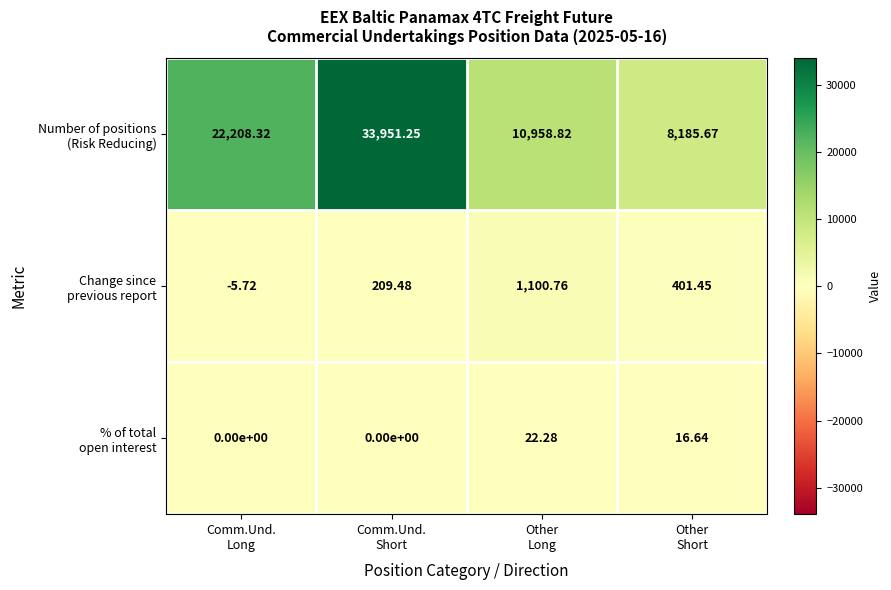

What is the spread (max minus min) of values at Other
Short?

8169.0